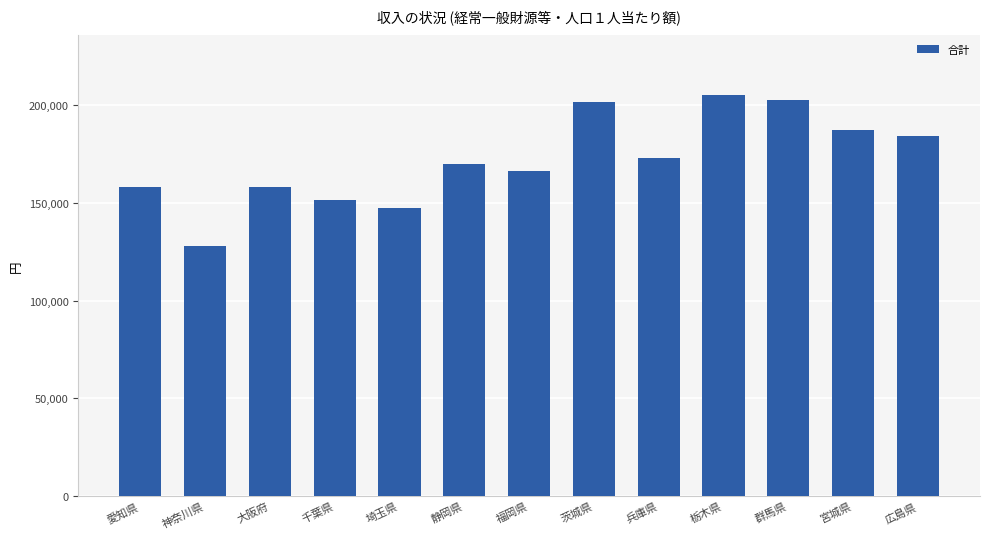

Read the value at 群馬県.

202825